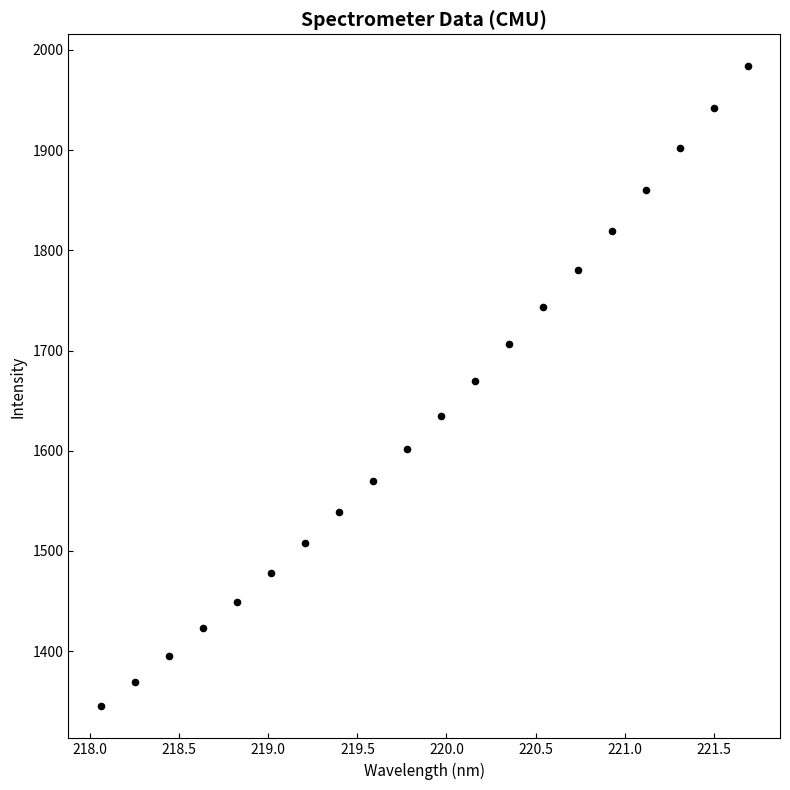

What is the range of X values (max minus min)?

3.6